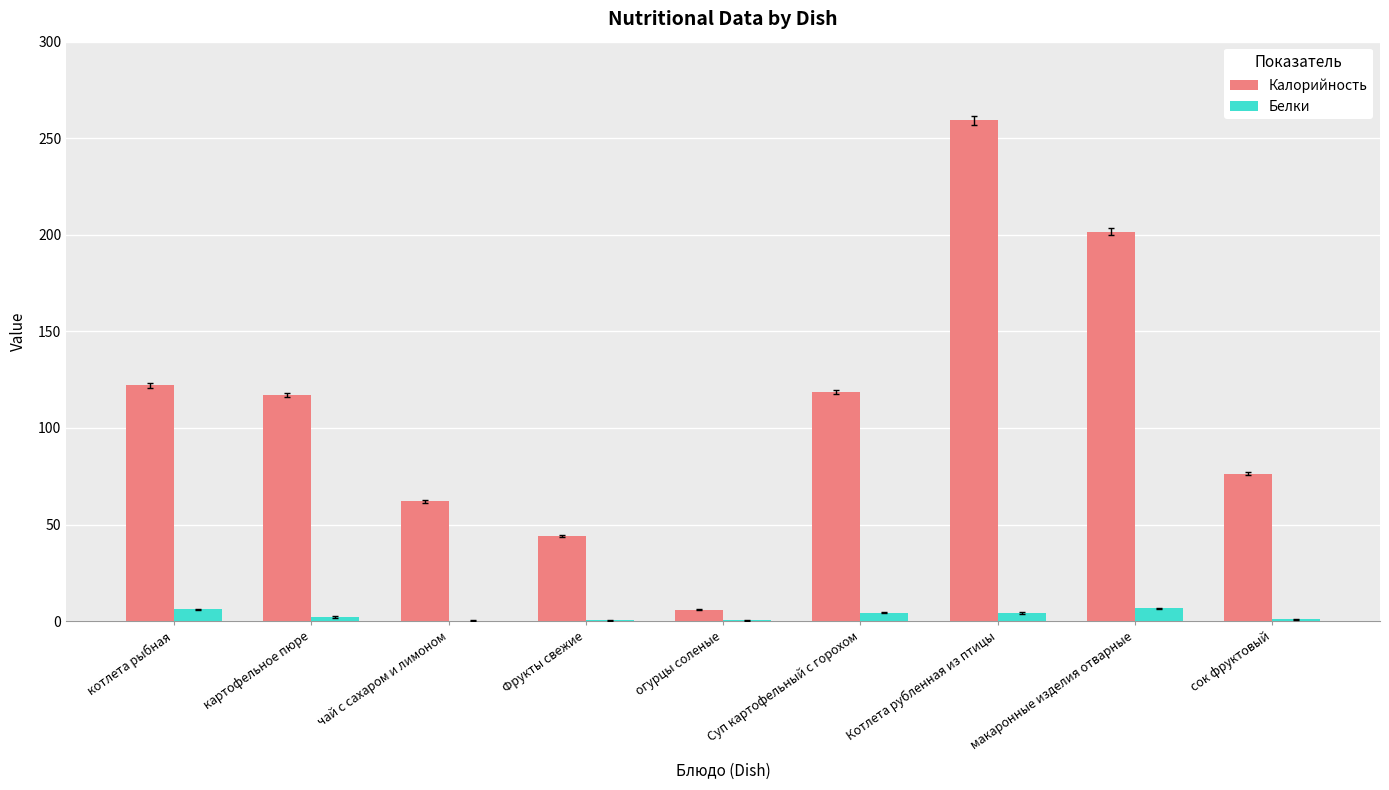

The value of Калорийность at Котлета рубленная из птицы is 133.5. True or false?

False